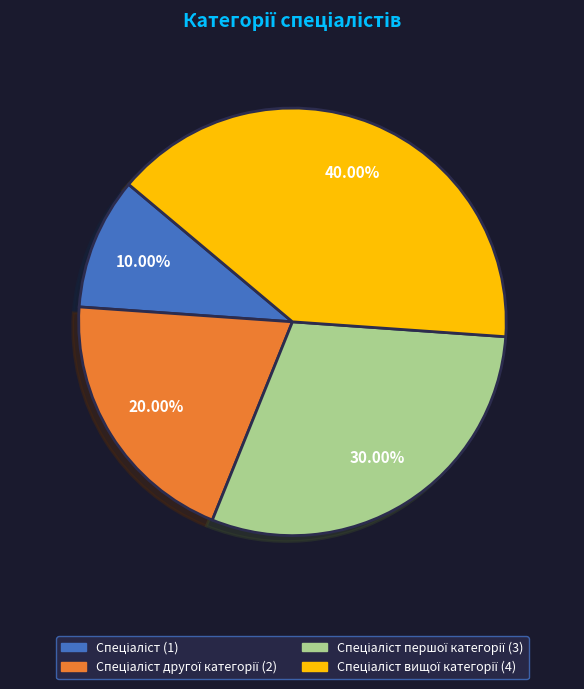

Does any single category account for the majority?

No